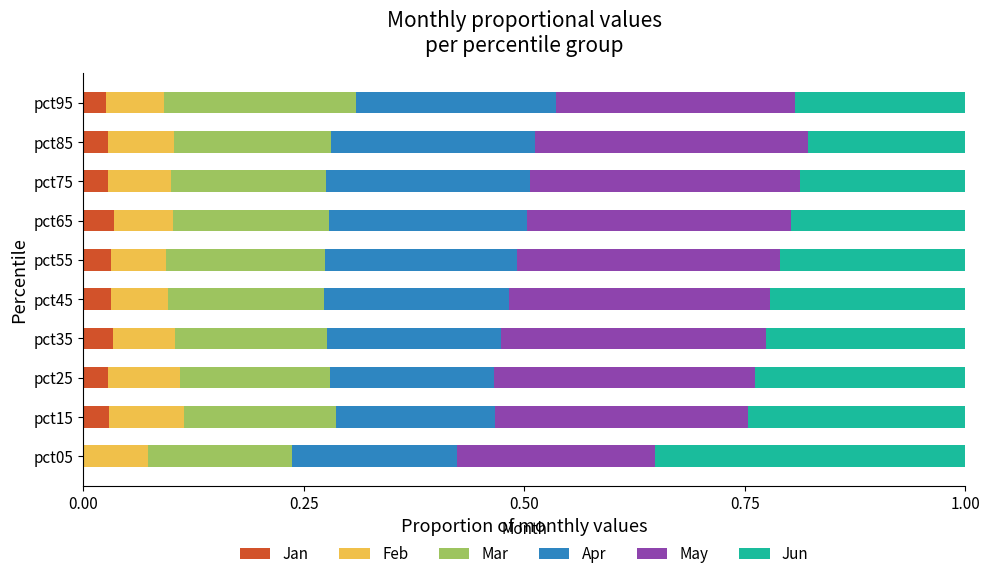

What is the total value across all series at pct35?

1.0